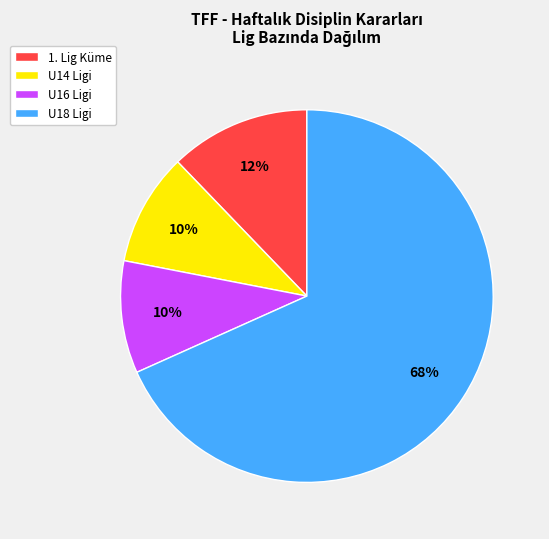

Does any single category account for the majority?

Yes